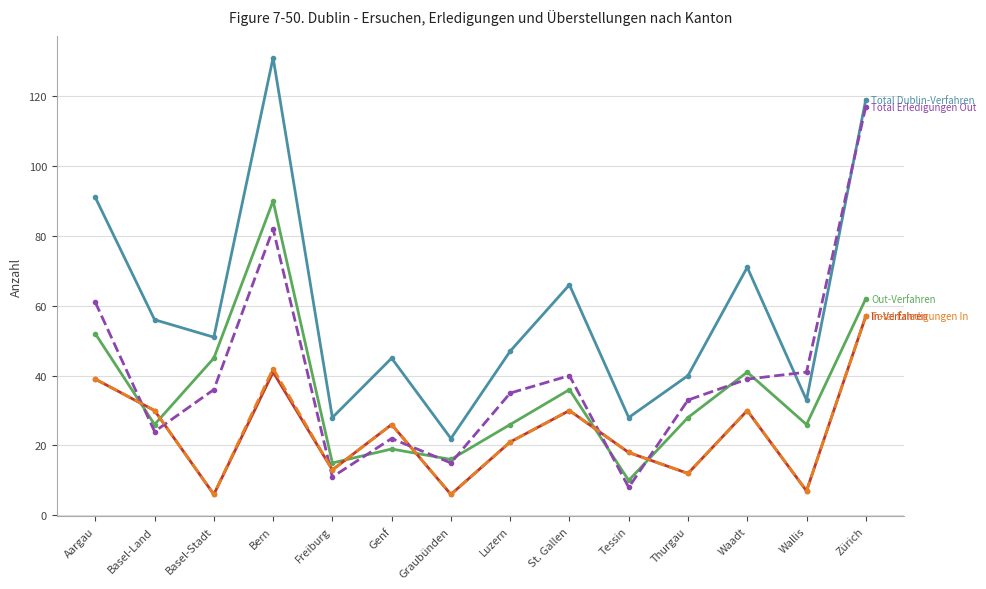

What is the label of the 9th point from the left?

St. Gallen